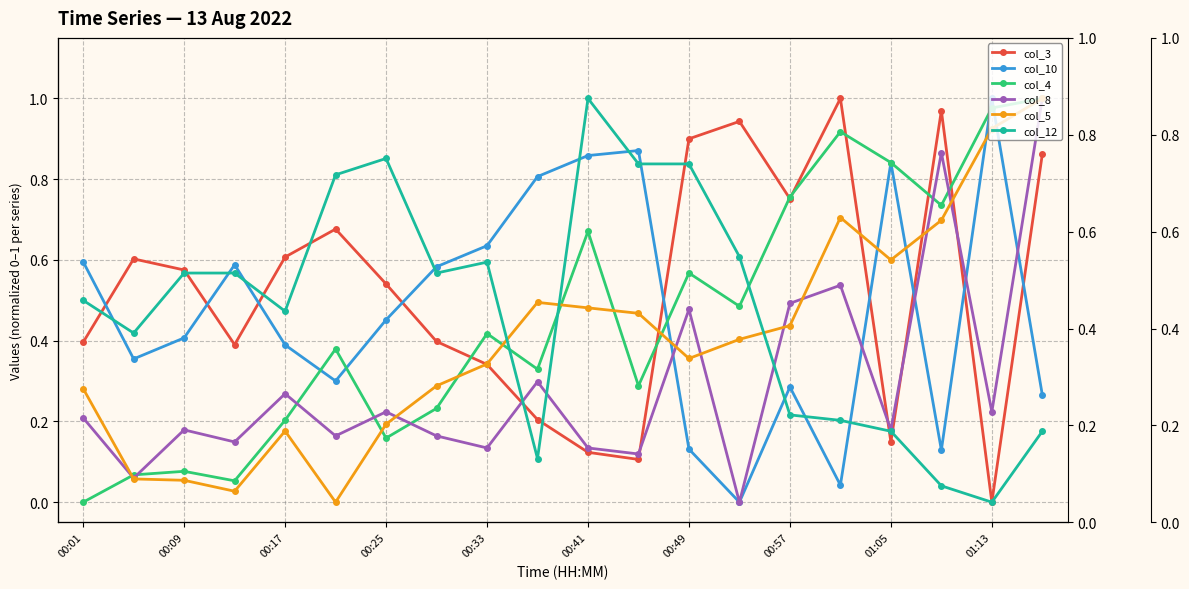

Does the chart have visible grid lines?

Yes